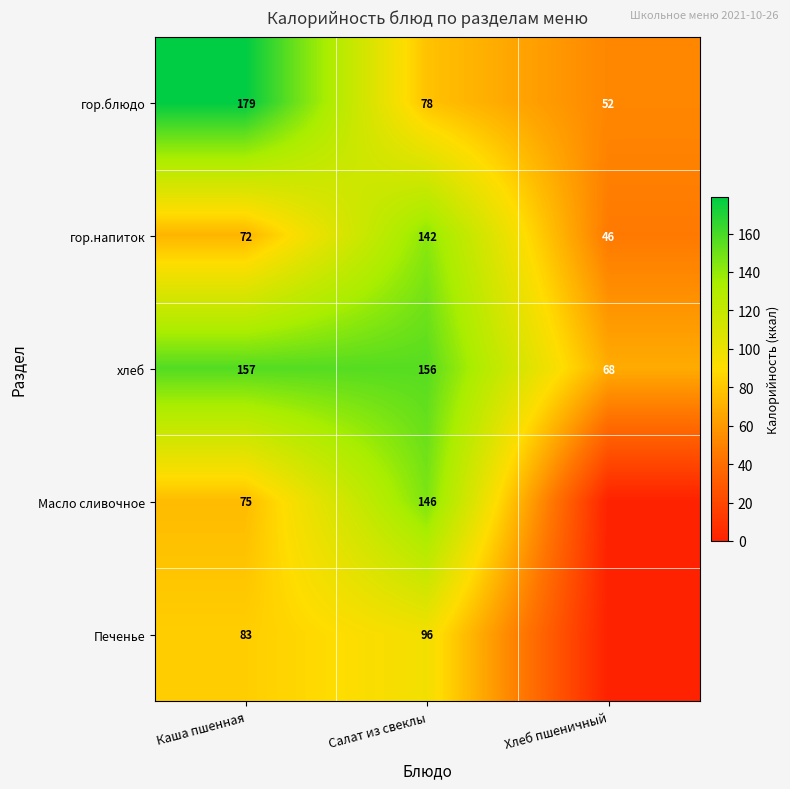

Is the value of Печенье at Салат из свеклы greater than the value of хлеб at Салат из свеклы?

No